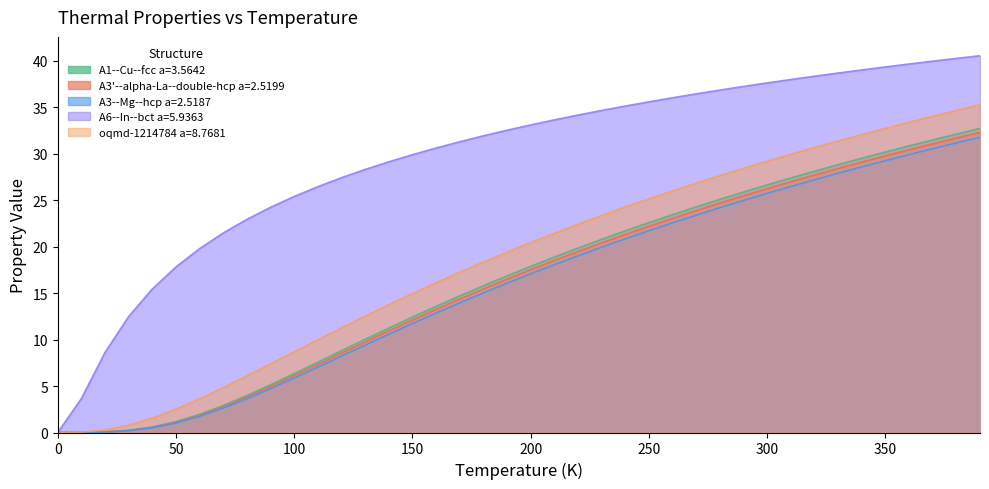

Reading left to right, extract all data points from this chart.

A1--Cu--fcc a=3.5642: 0=0.0	10=0.0	20=0.1	30=0.2	40=0.6	50=1.2	60=2.0	70=2.9	80=4.0	90=5.1	100=6.3	110=7.6	120=8.8	130=10.0	140=11.2	150=12.4	160=13.6	170=14.7	180=15.8	190=16.9	200=17.9	210=18.9	220=19.9	230=20.8	240=21.7	250=22.6	260=23.5	270=24.3	280=25.1	290=25.9	300=26.7	310=27.4	320=28.1	330=28.8	340=29.5	350=30.2	360=30.9	370=31.5	380=32.1	390=32.7
A3'--alpha-La--double-hcp a=2.5199: 0=0.0	10=0.0	20=0.1	30=0.2	40=0.5	50=1.1	60=1.9	70=2.8	80=3.8	90=4.9	100=6.1	110=7.3	120=8.5	130=9.7	140=10.9	150=12.1	160=13.2	170=14.4	180=15.4	190=16.5	200=17.5	210=18.5	220=19.5	230=20.4	240=21.3	250=22.2	260=23.0	270=23.9	280=24.7	290=25.5	300=26.2	310=27.0	320=27.7	330=28.4	340=29.1	350=29.8	360=30.4	370=31.1	380=31.7	390=32.3
A3--Mg--hcp a=2.5187: 0=0.0	10=0.0	20=0.1	30=0.2	40=0.5	50=1.0	60=1.7	70=2.6	80=3.6	90=4.7	100=5.9	110=7.0	120=8.2	130=9.4	140=10.6	150=11.7	160=12.9	170=14.0	180=15.0	190=16.1	200=17.1	210=18.1	220=19.0	230=19.9	240=20.8	250=21.7	260=22.6	270=23.4	280=24.2	290=25.0	300=25.7	310=26.5	320=27.2	330=27.9	340=28.6	350=29.3	360=29.9	370=30.6	380=31.2	390=31.8
A6--In--bct a=5.9363: 0=0.0	10=3.7	20=8.6	30=12.5	40=15.5	50=17.8	60=19.8	70=21.5	80=22.9	90=24.2	100=25.4	110=26.5	120=27.4	130=28.3	140=29.1	150=29.9	160=30.6	170=31.3	180=31.9	190=32.5	200=33.1	210=33.7	220=34.2	230=34.7	240=35.1	250=35.6	260=36.0	270=36.5	280=36.9	290=37.3	300=37.6	310=38.0	320=38.4	330=38.7	340=39.0	350=39.4	360=39.7	370=40.0	380=40.3	390=40.6
oqmd-1214784 a=8.7681: 0=0.0	10=0.0	20=0.3	30=0.8	40=1.6	50=2.5	60=3.6	70=4.8	80=6.1	90=7.4	100=8.7	110=10.0	120=11.3	130=12.5	140=13.8	150=15.0	160=16.1	170=17.3	180=18.4	190=19.4	200=20.5	210=21.5	220=22.4	230=23.4	240=24.3	250=25.2	260=26.0	270=26.8	280=27.7	290=28.4	300=29.2	310=30.0	320=30.7	330=31.4	340=32.1	350=32.7	360=33.4	370=34.0	380=34.7	390=35.3